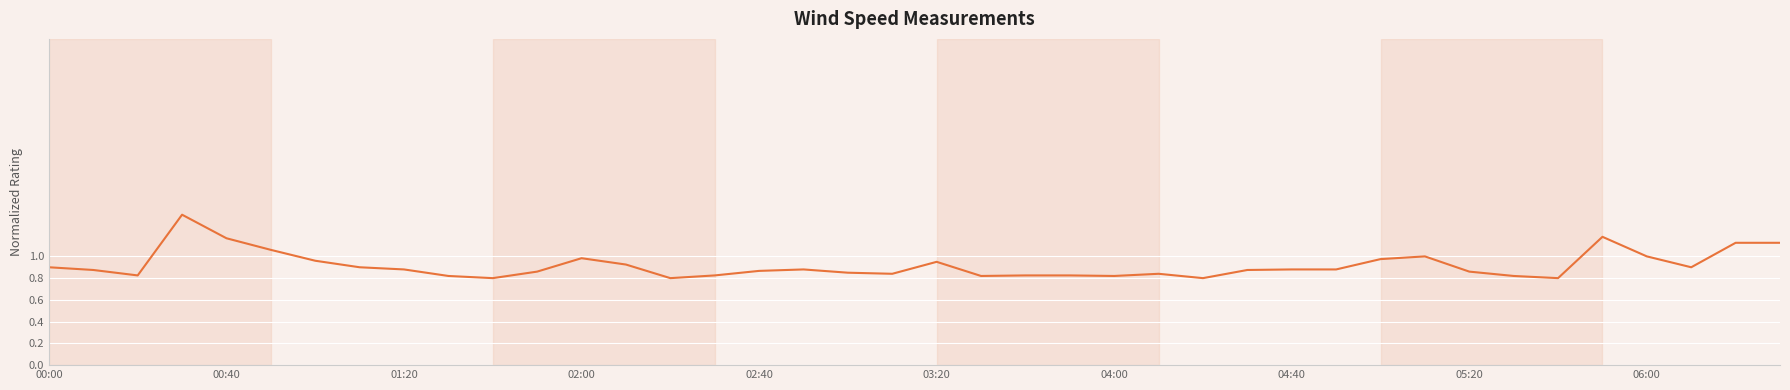

What is the difference between the maximum and minimum values?

0.6